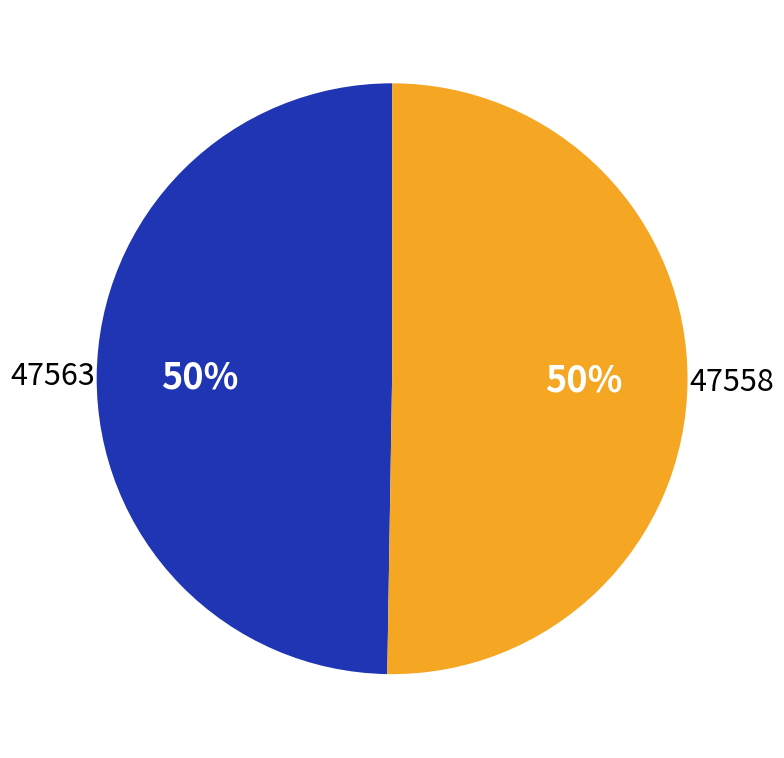

To the nearest percent, what is the average slice percentage?

50%